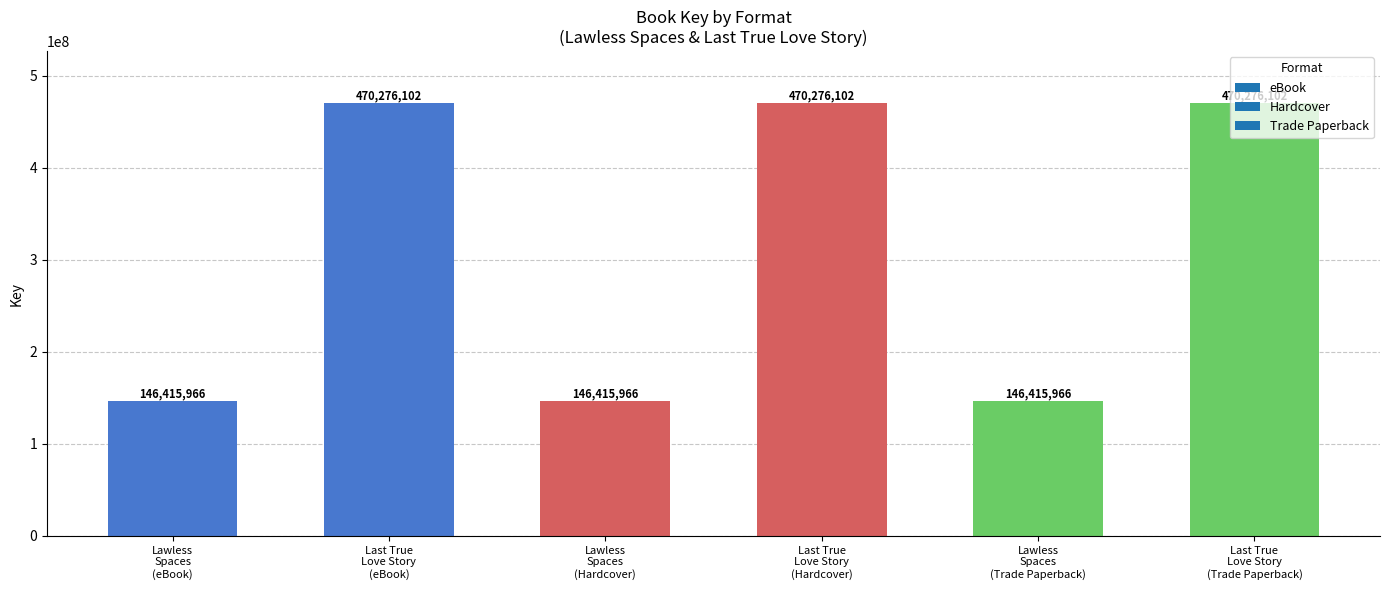

Does the chart contain stacked bars?

No